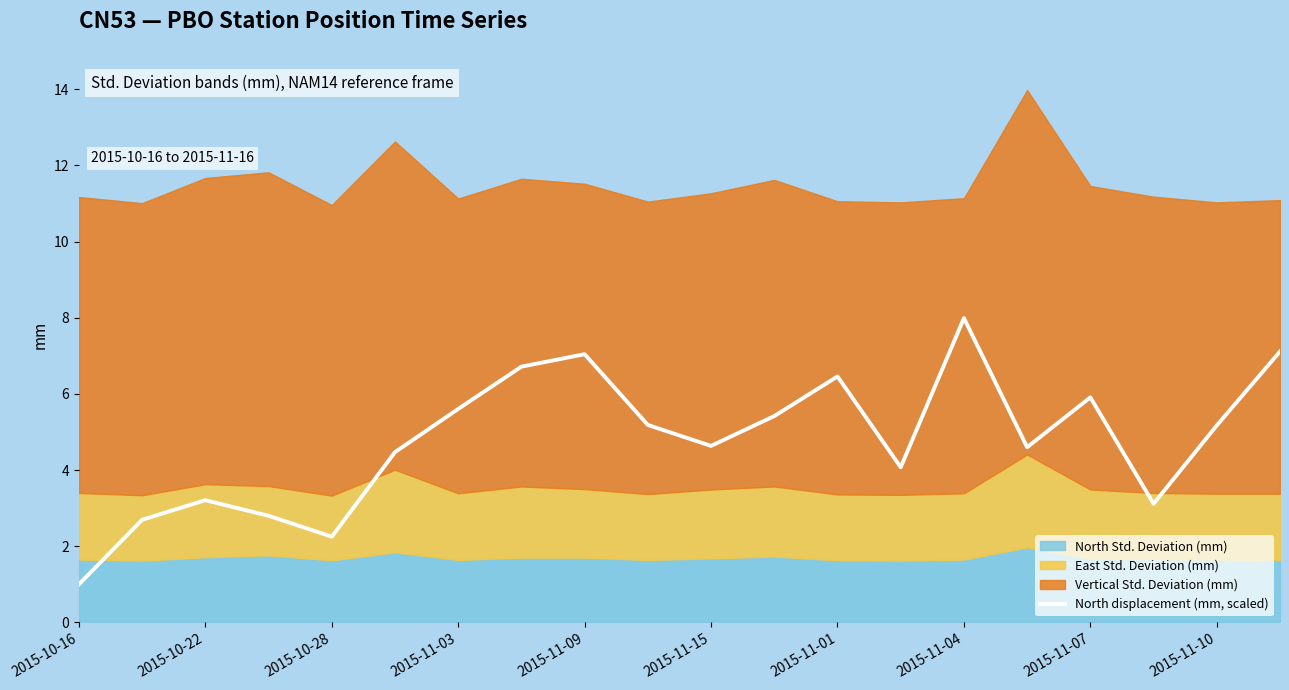

What is the sum of all values?

95.5